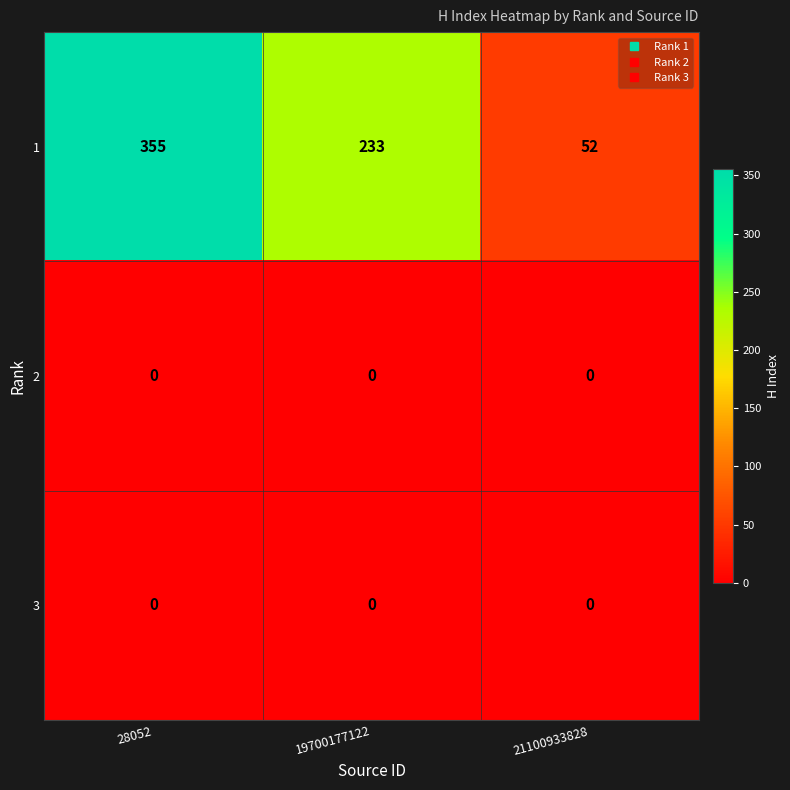

What is the minimum value for 1?

52